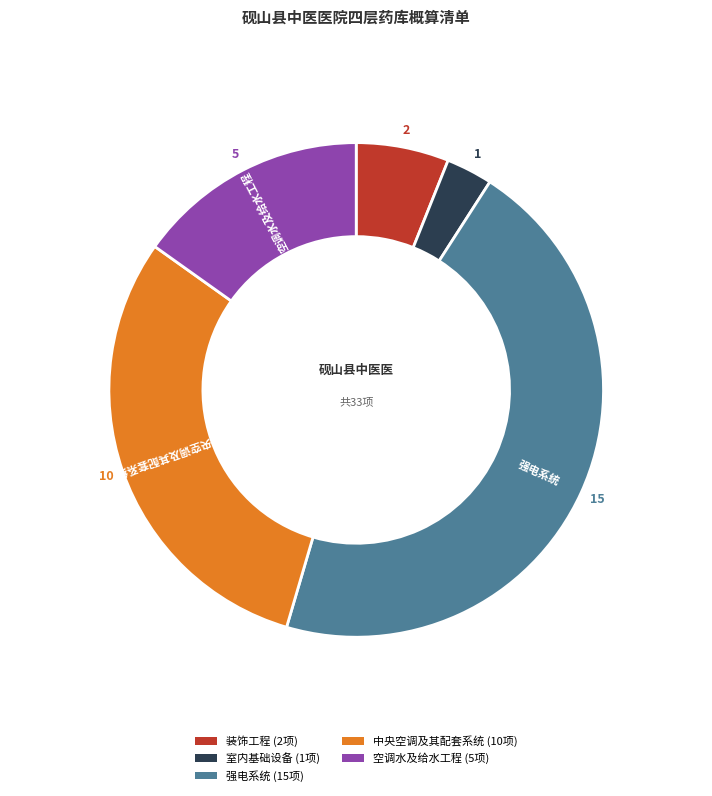

How many slices are in this pie chart?

5